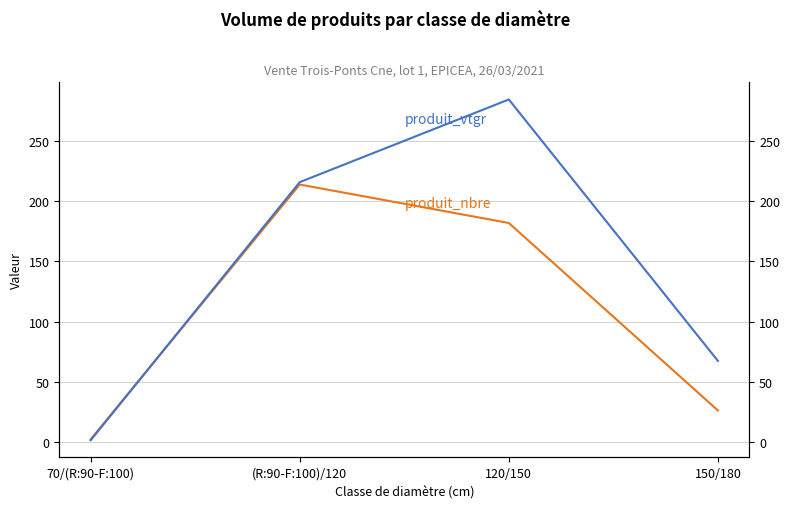

What position from the left is 70/(R:90-F:100)?

1